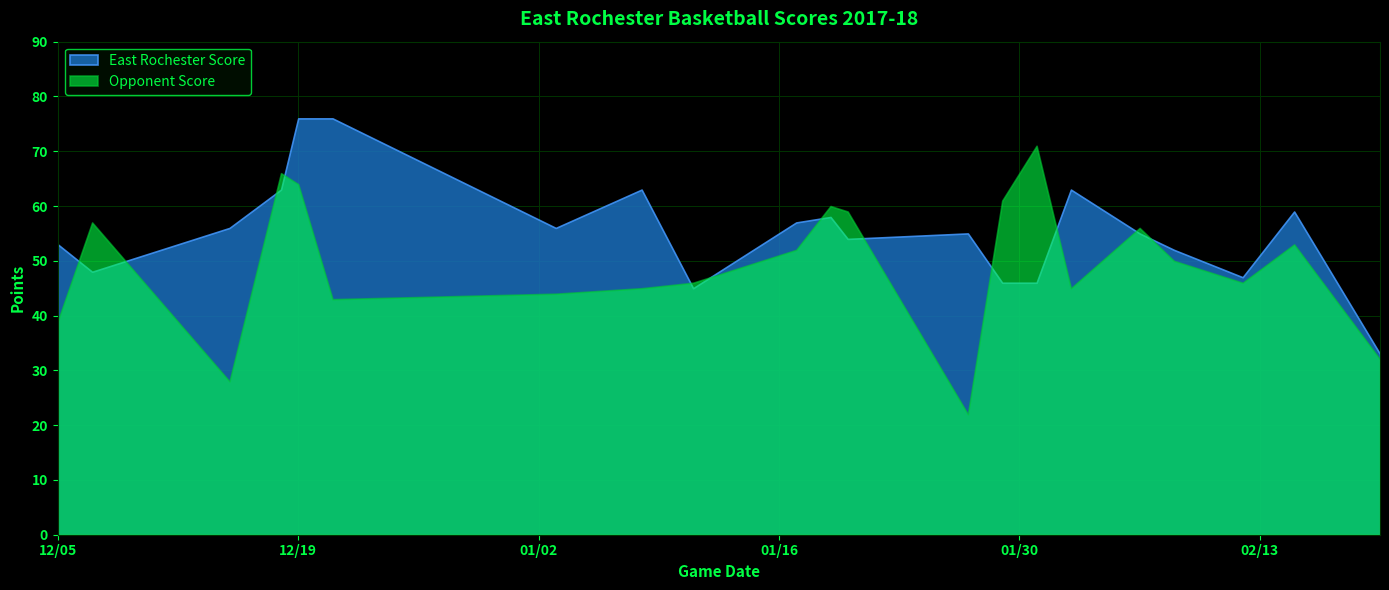

How many values in the East Rochester Score series exceed 55?

10